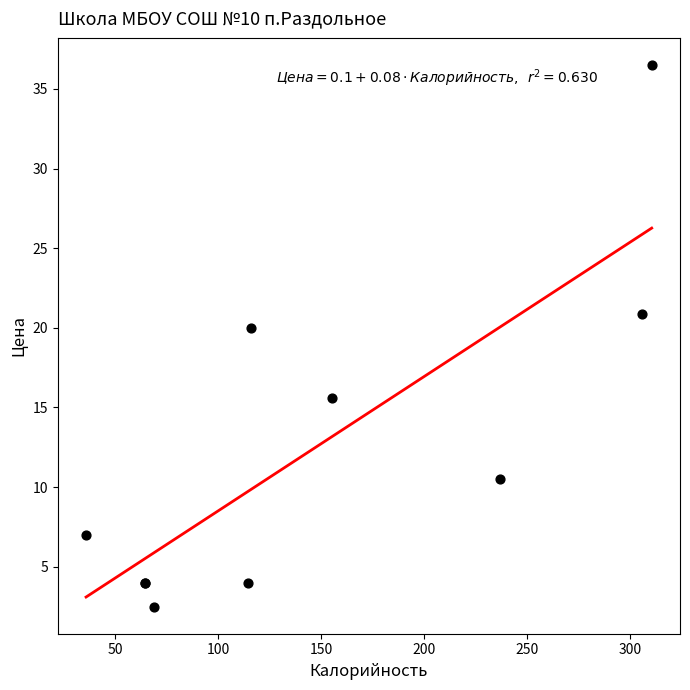

What Y value in the scatter plot is closest to 19?

20.0